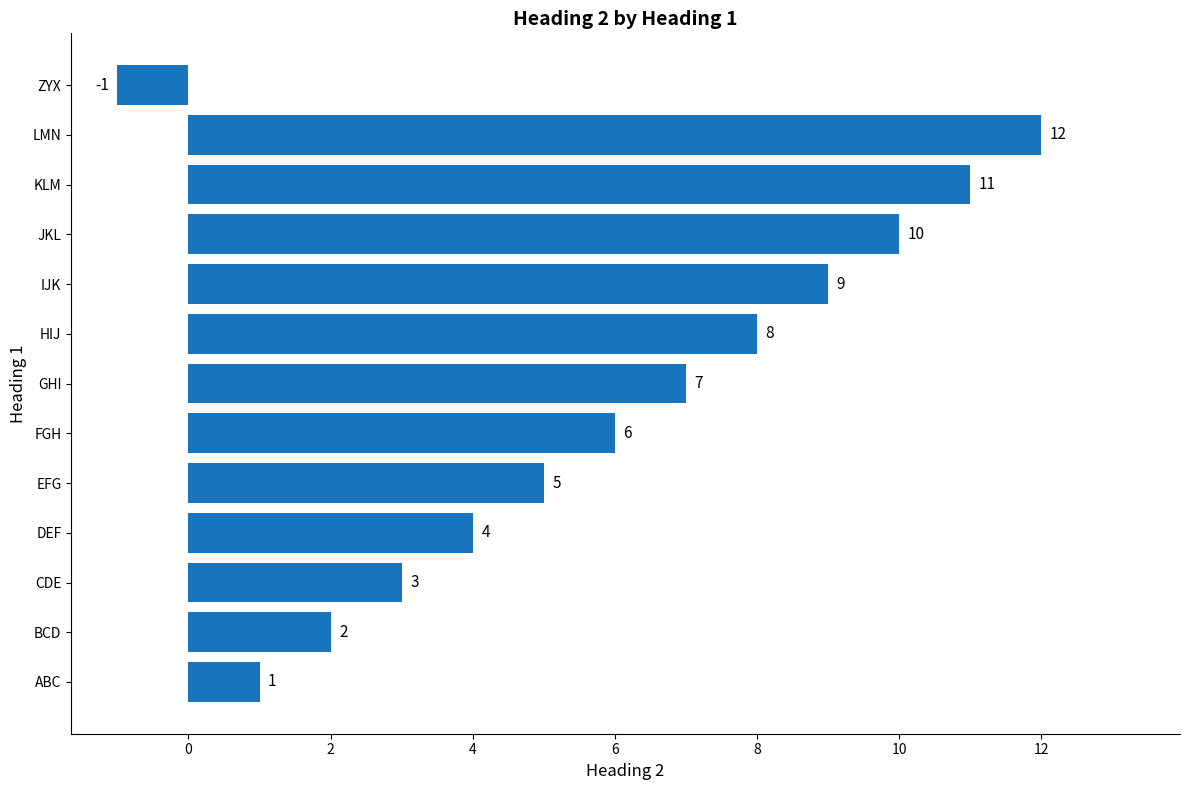

Rank the categories by value from highest to lowest.

LMN, KLM, JKL, IJK, HIJ, GHI, FGH, EFG, DEF, CDE, BCD, ABC, ZYX